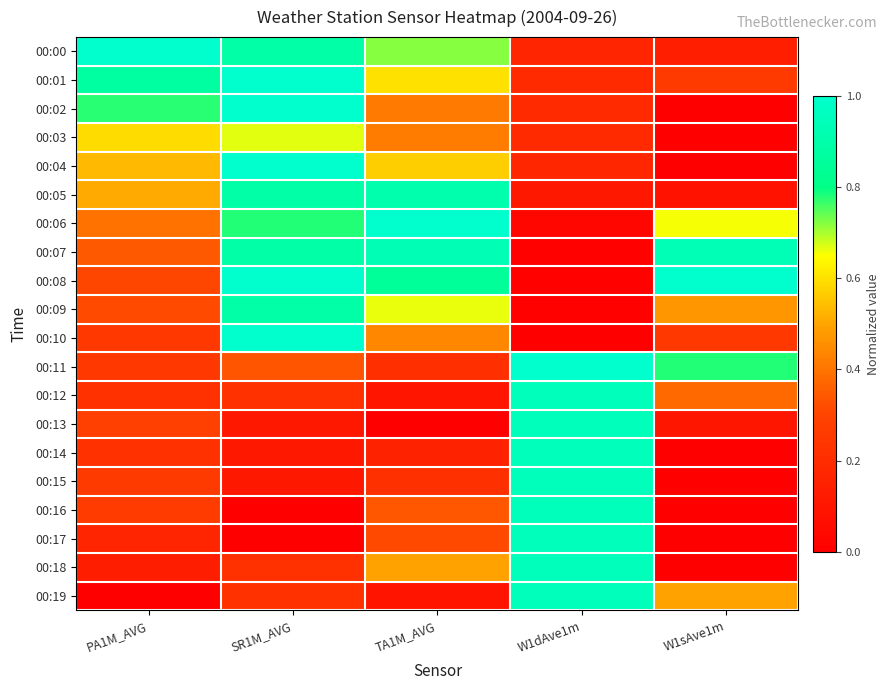

Which series changed the most between SR1M_AVG and TA1M_AVG?

00:02